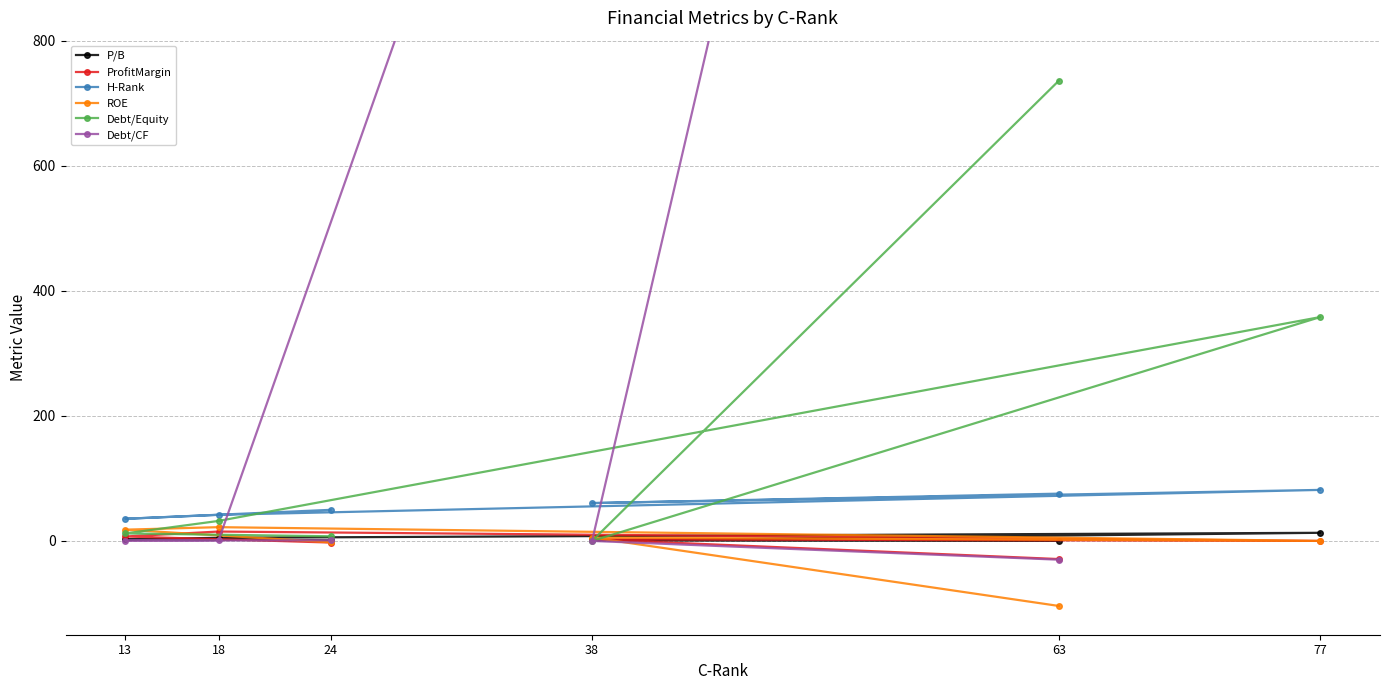

What is the value of the H-Rank point at the 5th from the left?

75.6